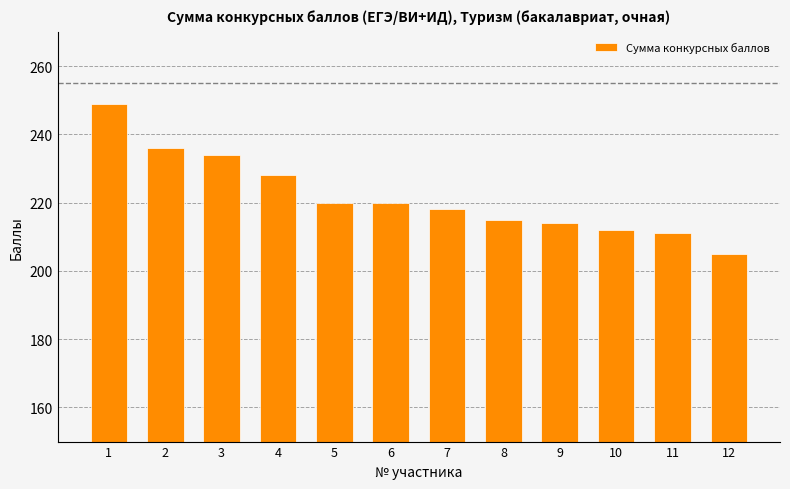

Is it true that the value at 3 is 234?

True